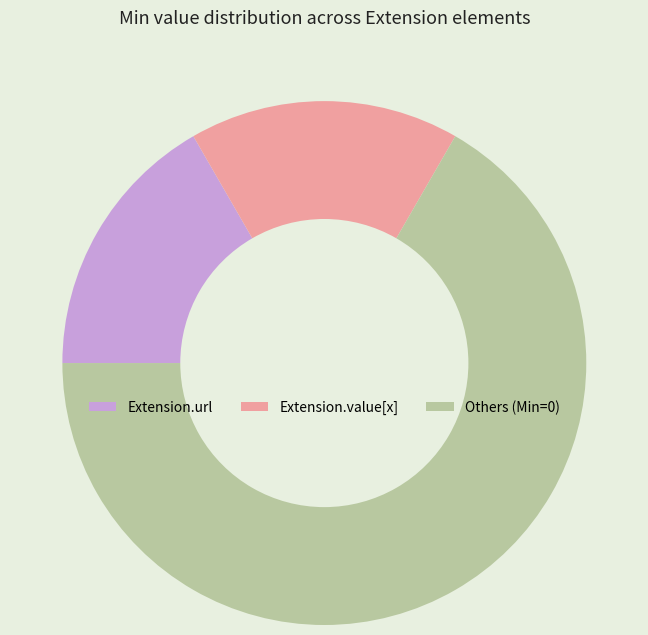

Is the sum of Extension.url and Others (Min=0) greater than half?

Yes